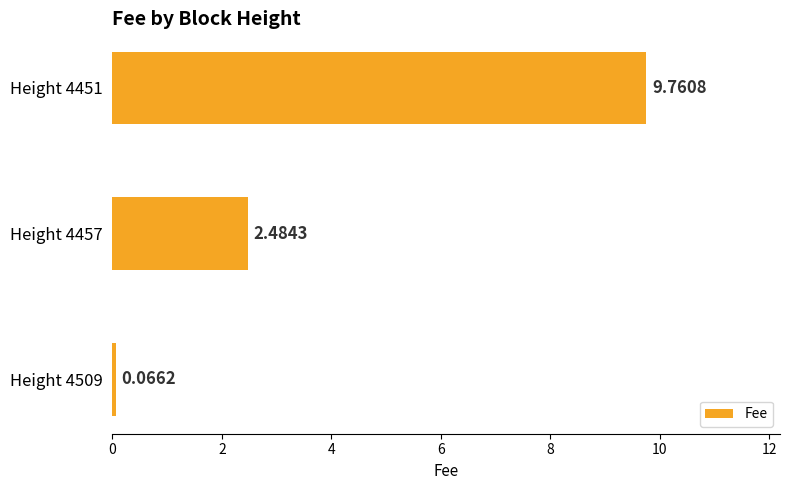

What is the difference between the values at Height 4457 and Height 4509?

2.4